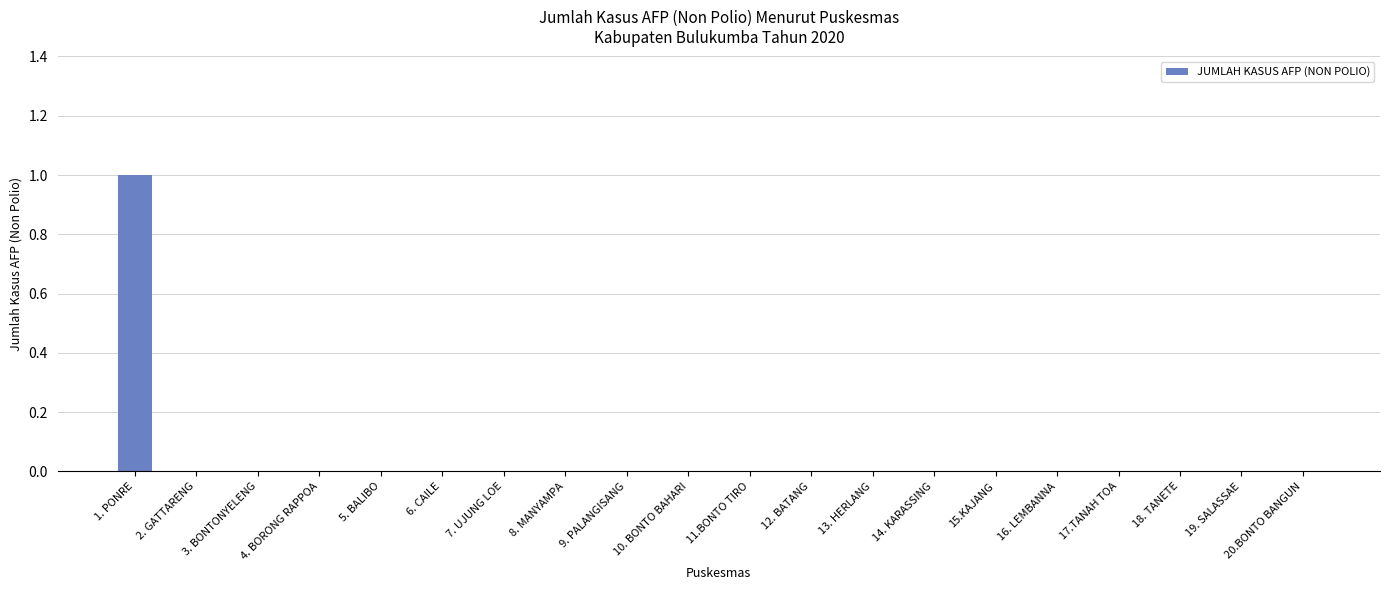

The value at 15.KAJANG is 0. True or false?

True